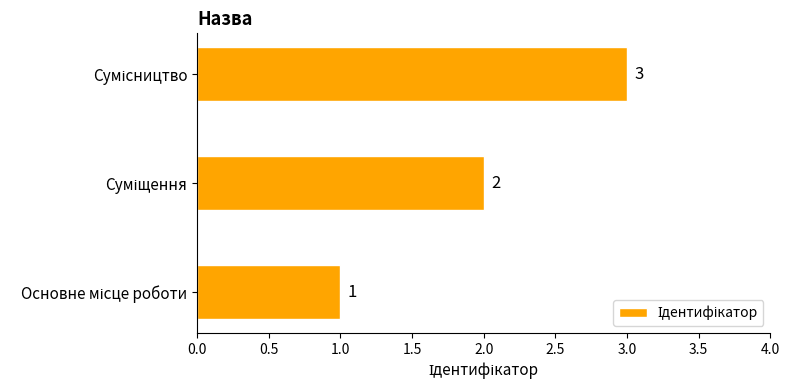

How many values are below 2?

1